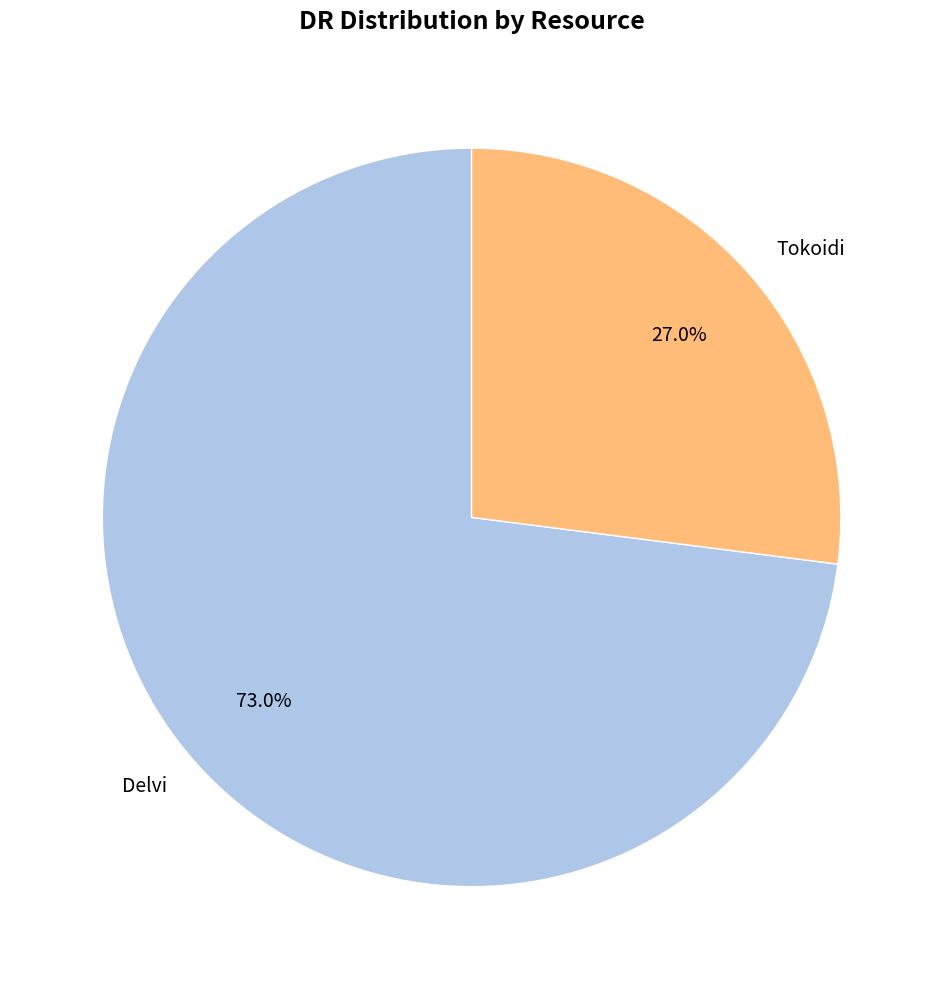

To the nearest percent, what is the difference between the Tokoidi and Delvi slice percentages?

46%